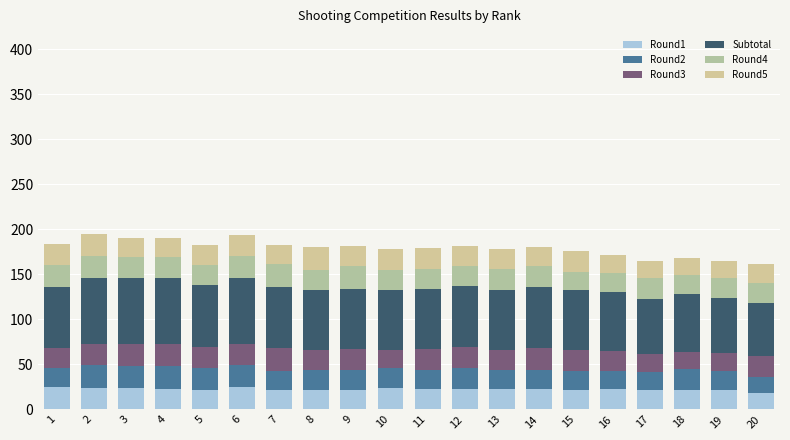

The Round5 series shows 12 at 18. True or false?

False